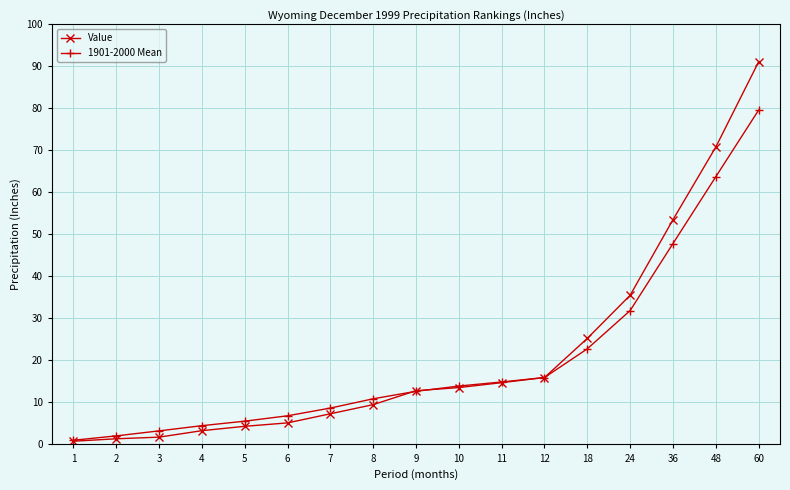

Which series changed the most between 12 and 48?

Value